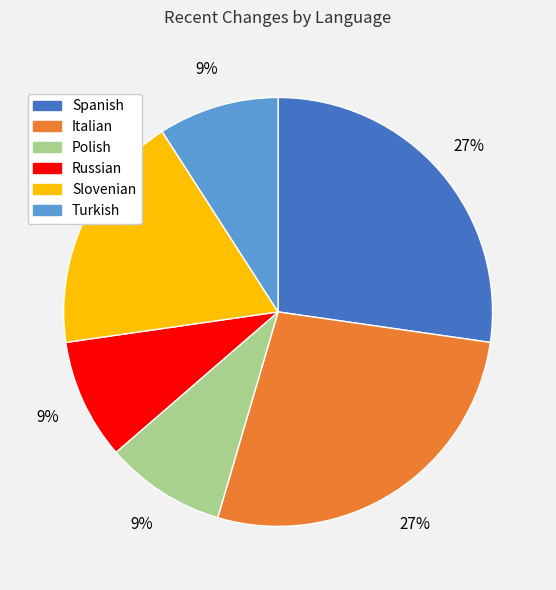

To the nearest percent, what is the difference between the largest and smallest slice percentages?

18%